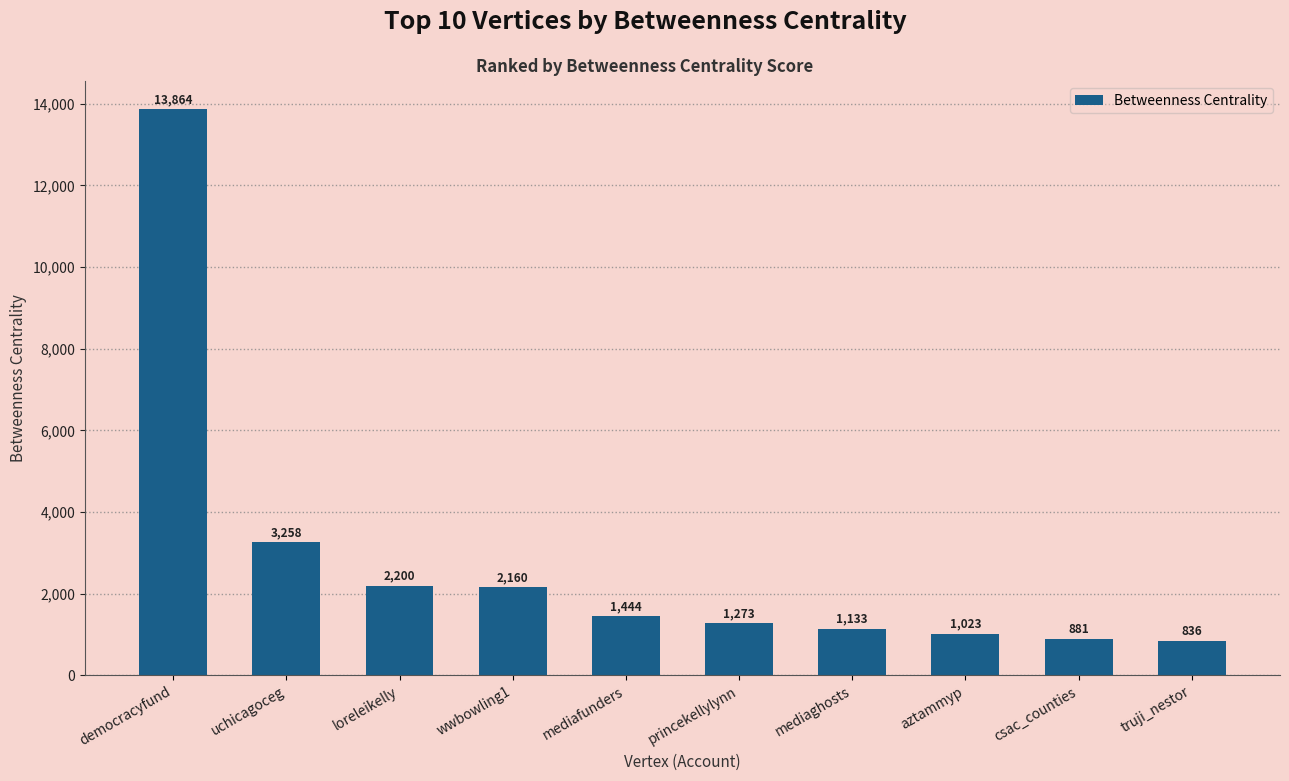

How many values are below 1444?

5